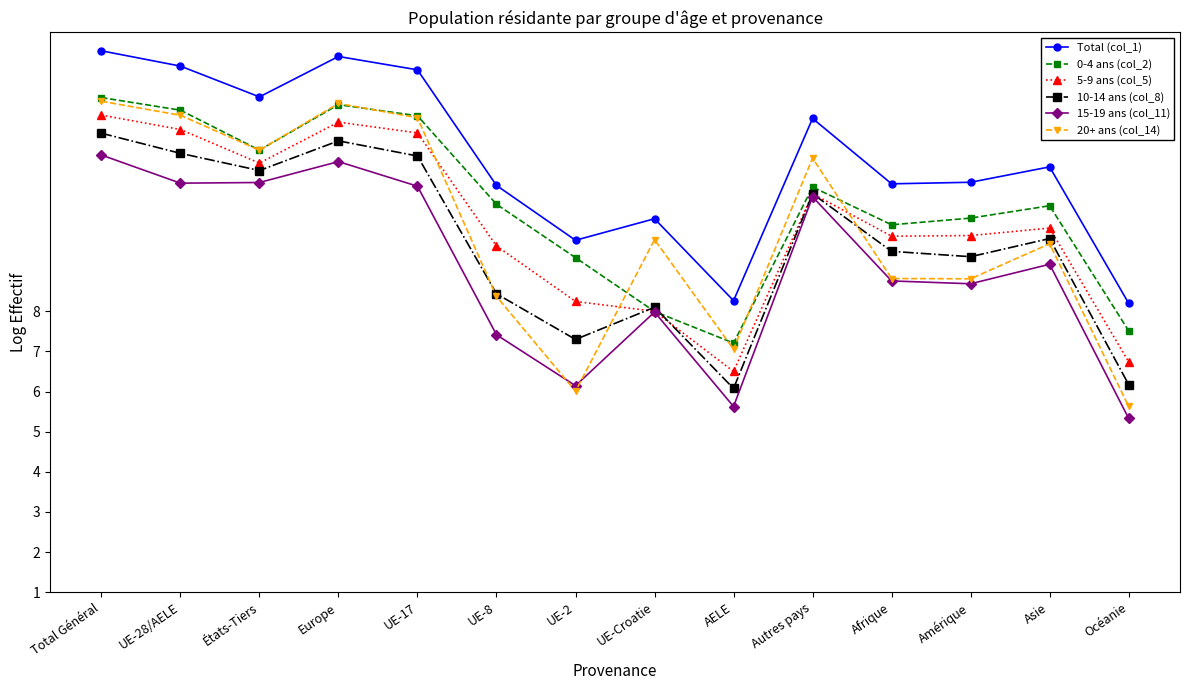

What is the total value across all series at États-Tiers?

71.8